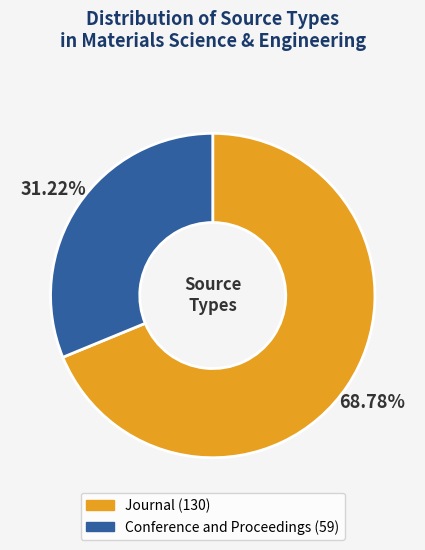

Is there any slice that represents more than half of the pie?

Yes